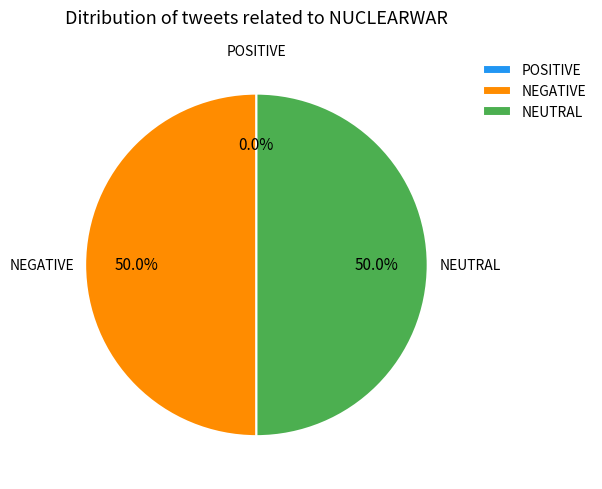

To the nearest percent, what is the average slice percentage?

33%